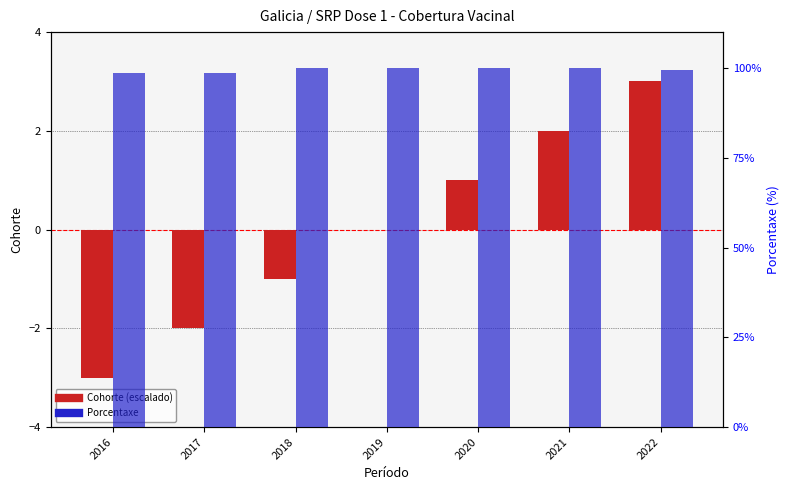

What is the sum of the Cohorte (escalado) values at 2018 and 2017?

-3.0